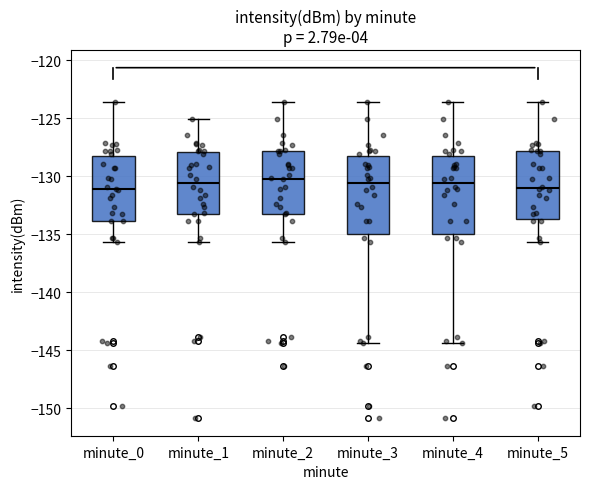

Where does the upper whisker of the box for minute_5 end on the y-axis? The values are not printed on the chart, so give them approximately, as read against the axis.

-123.5